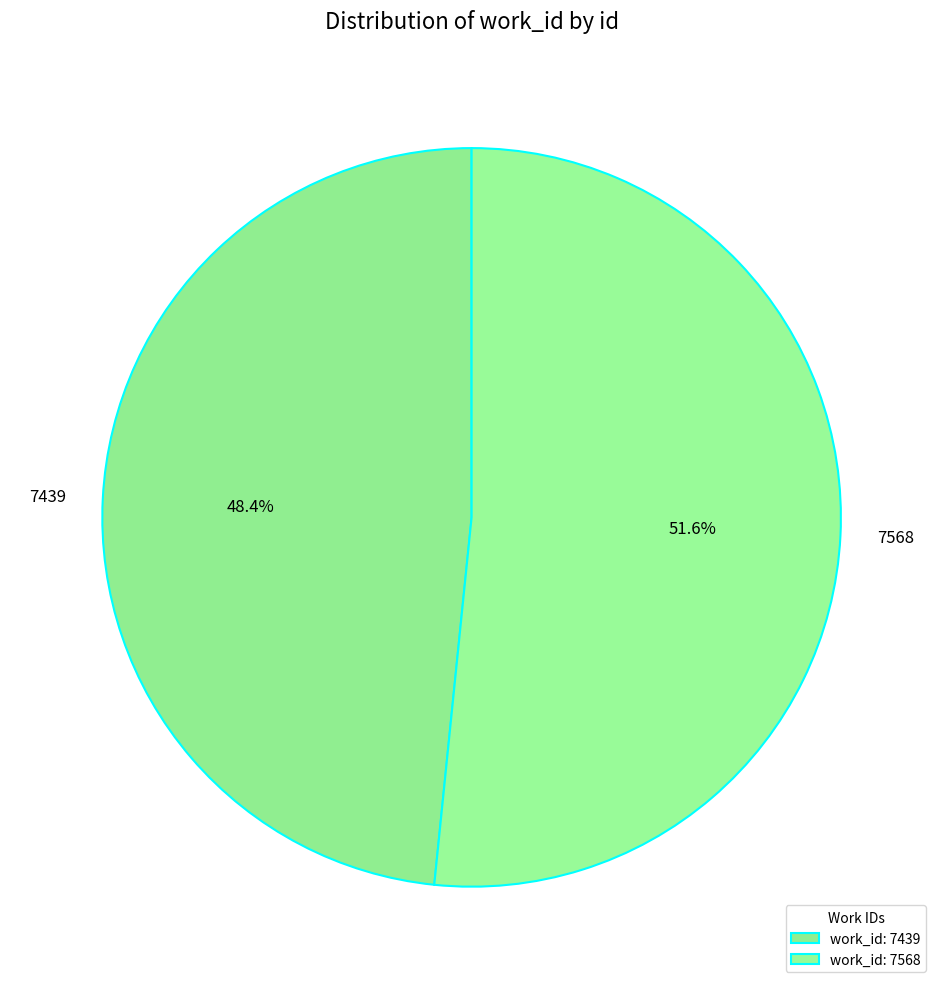

What percentage is the 7439 slice, to the nearest percent?

48%